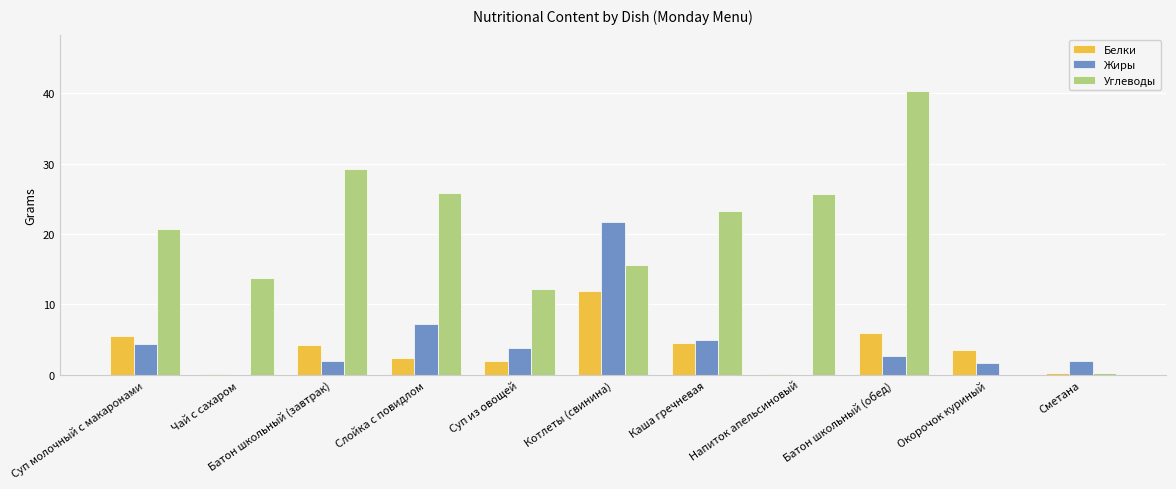

What is the total value across all series at Слойка с повидлом?

35.5